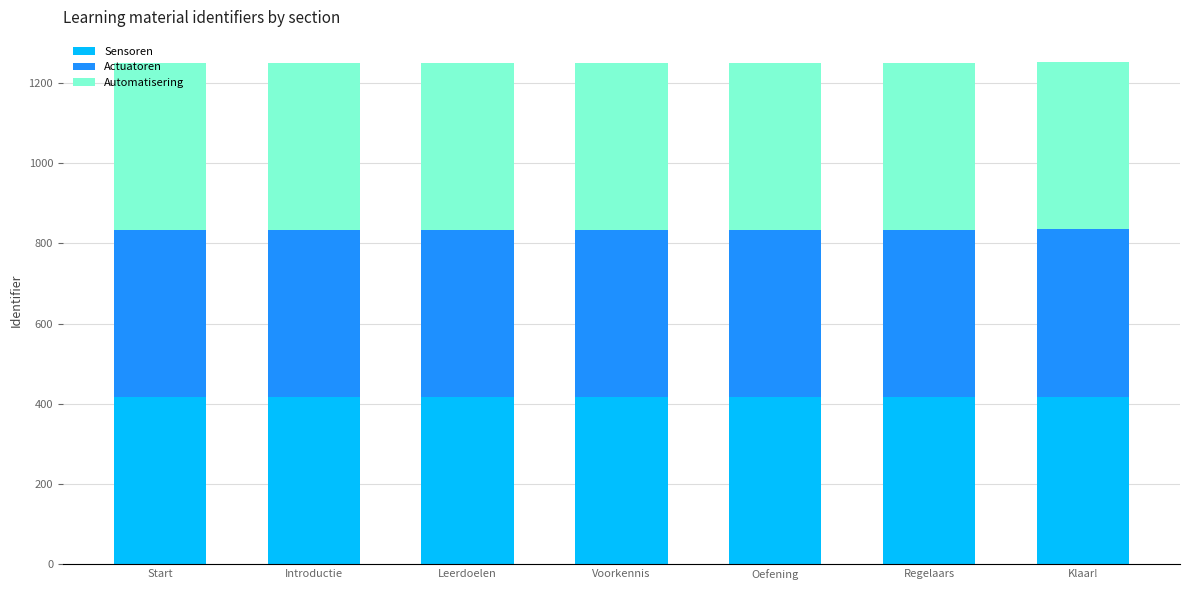

What is the maximum value for Sensoren?

417.2